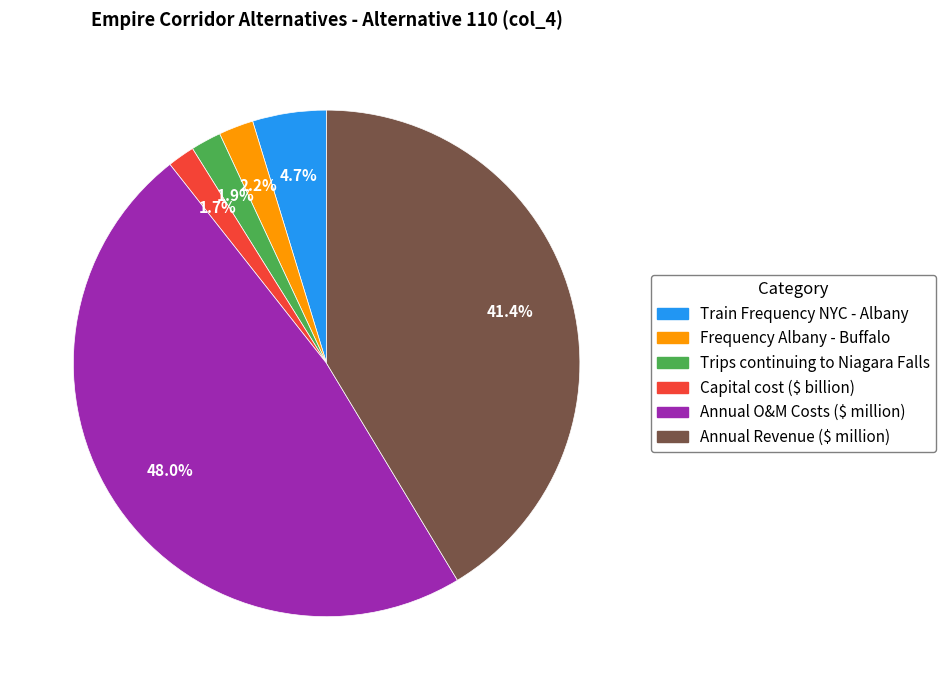

To the nearest percent, what is the difference between the Capital cost ($ billion) and Annual O&M Costs ($ million) slice percentages?

46%